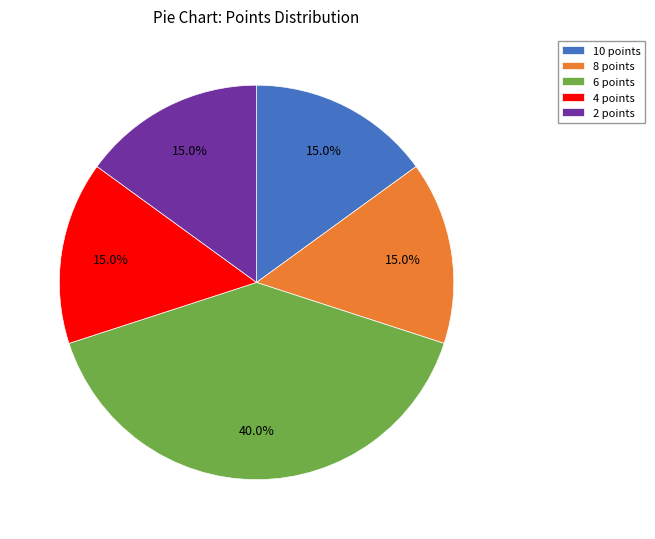

What percentage do 6 points and 2 points together represent?

55.0%